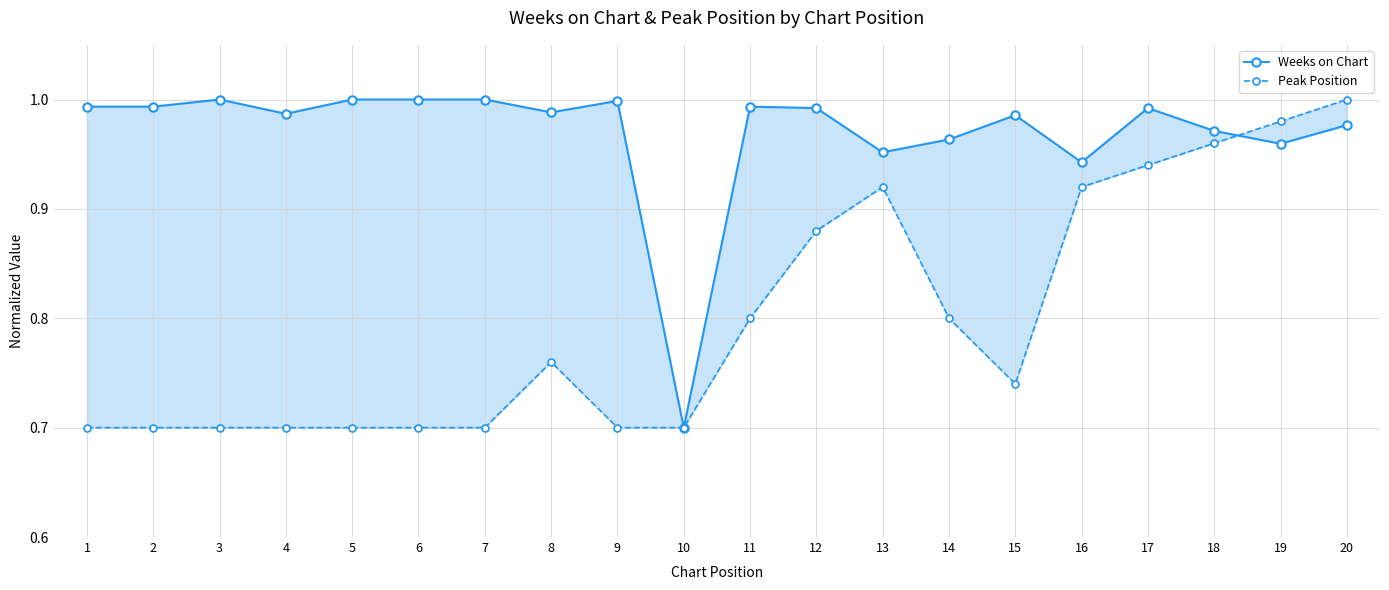

Where do Peak Position and Weeks on Chart first cross each other?

18 and 19